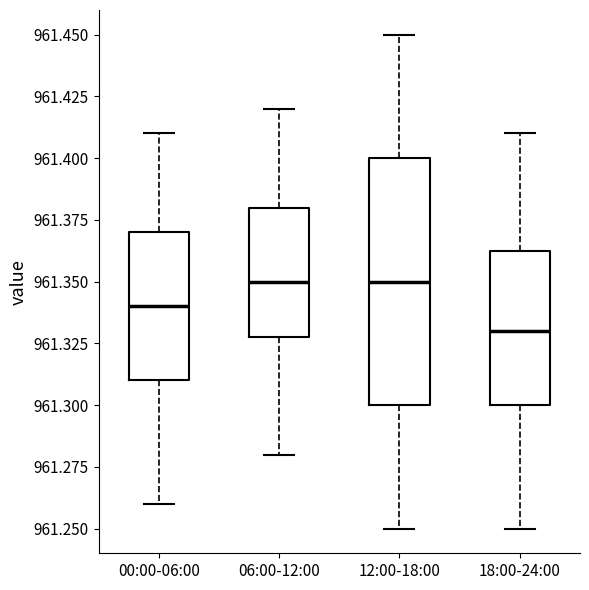

Which box is the tallest, from its lower edge to its upper edge?

12:00-18:00